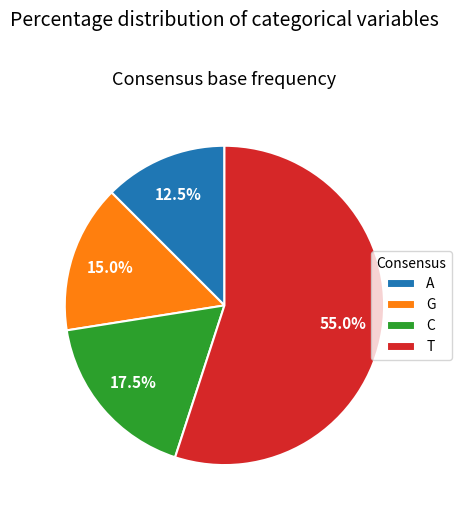

Approximately how many times larger is the value at G compared to T?

0.3